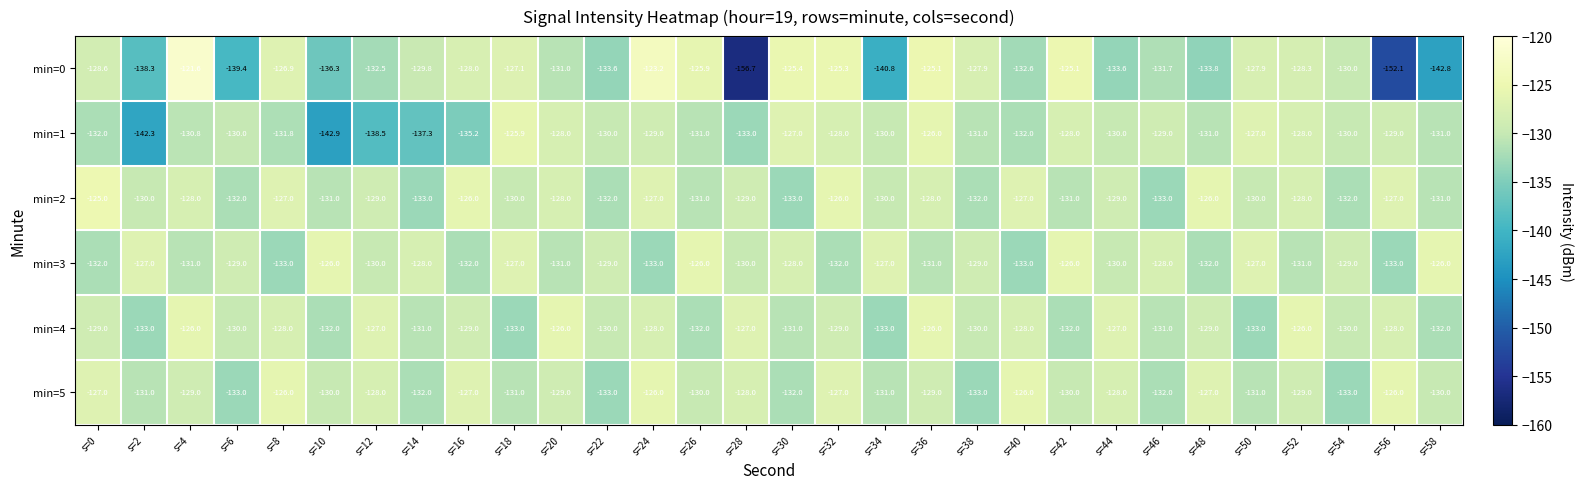

True or false: min=0 has a value of -132.6 at s=40.

True